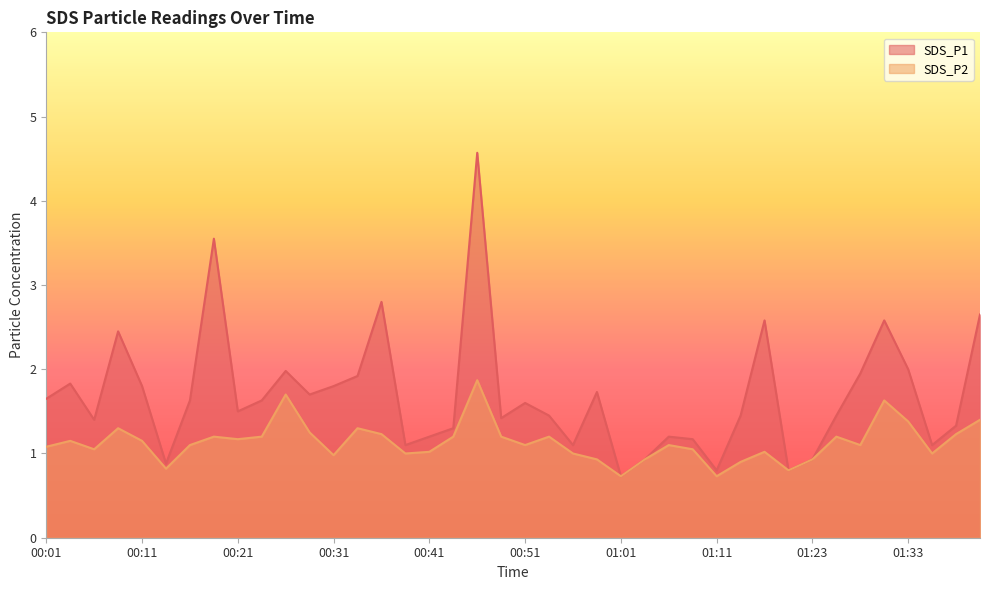

What is the label of the 35th point from the left?

01:28